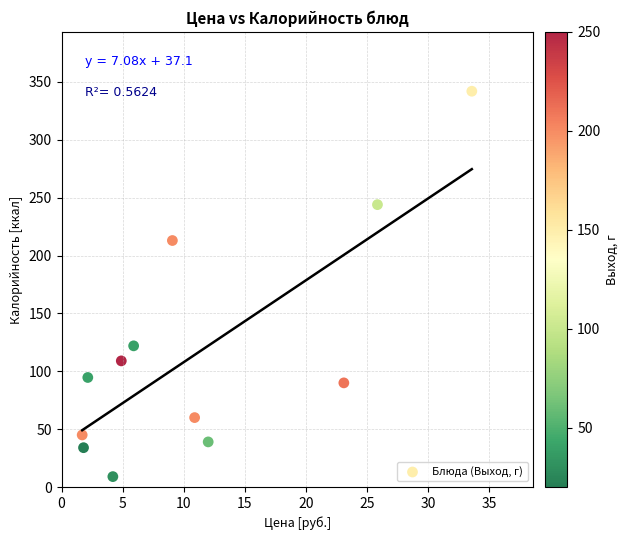

What is the average X value?

11.3